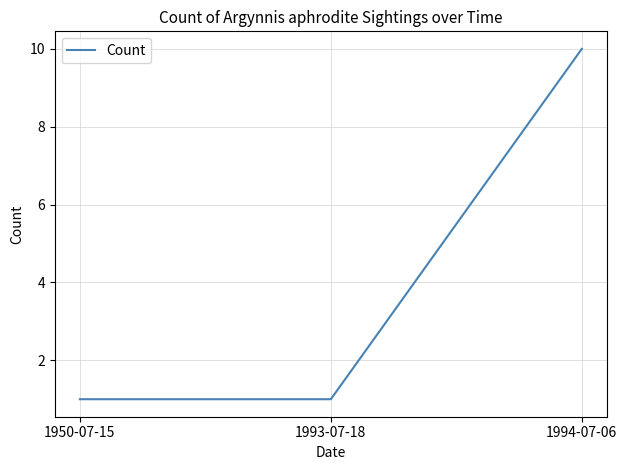

Read the value at 1994-07-06.

10